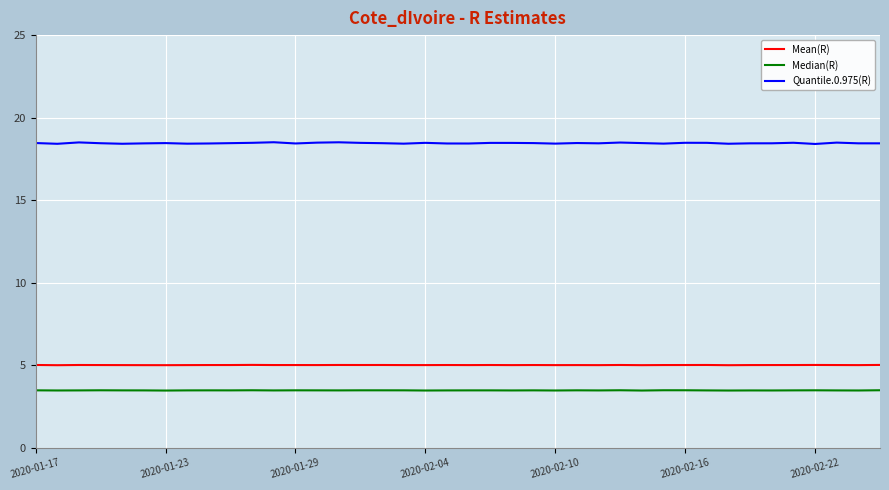

Which series has the largest range (max minus min)?

Quantile.0.975(R)